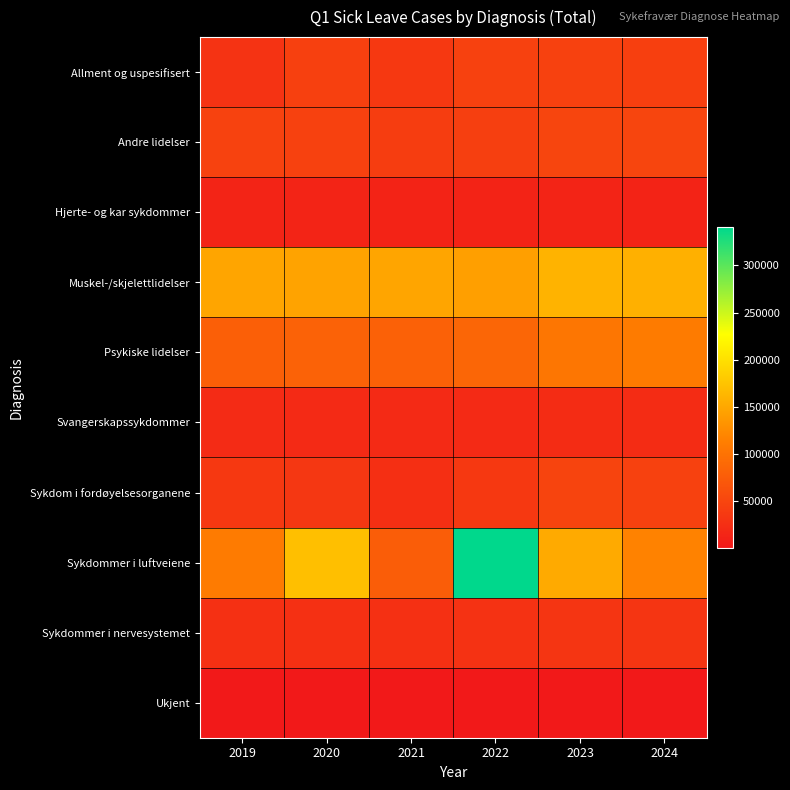

At which category is the sum across all series the highest?

2022